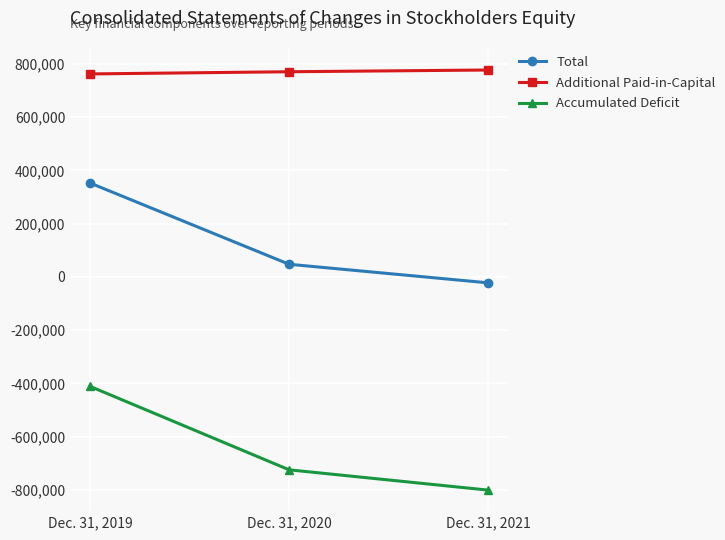

What is the value of the Total point at the 1st from the left?

352473